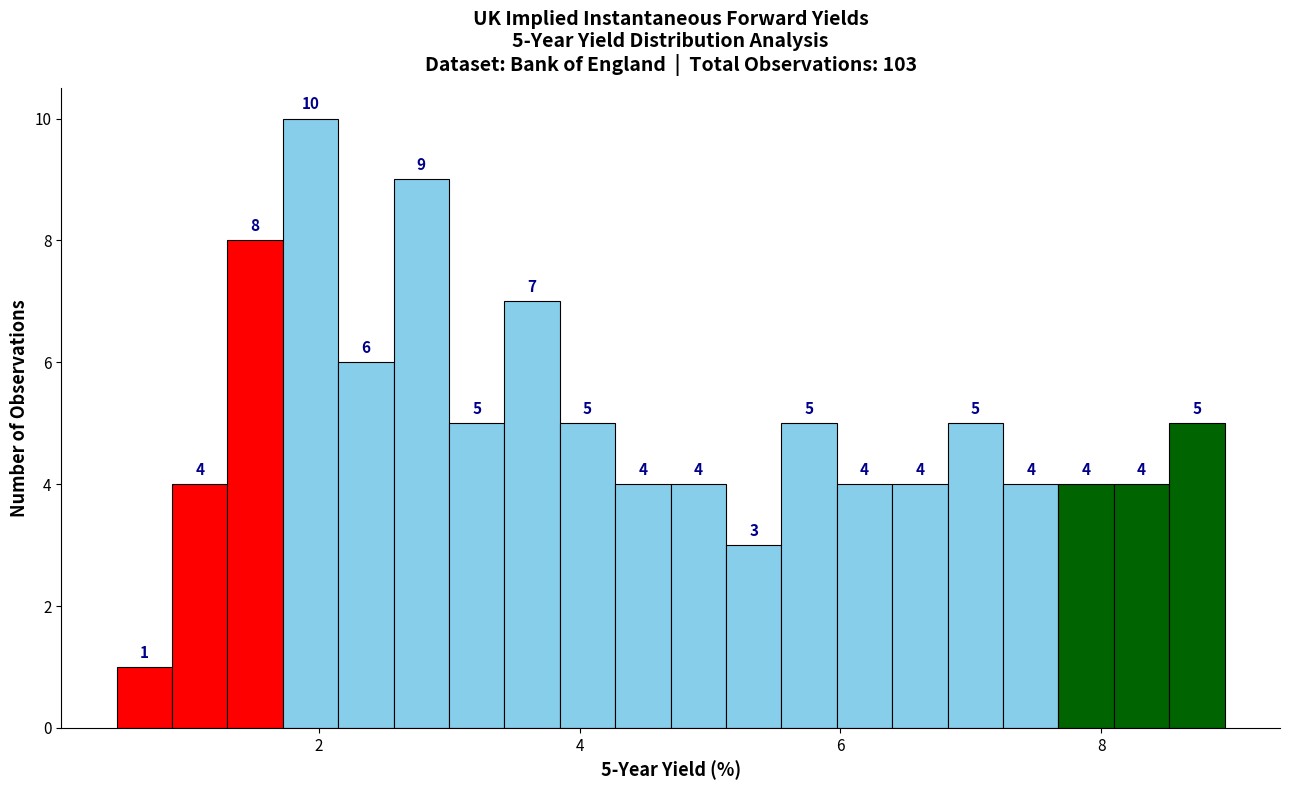

Around what value on the x-axis is the tallest bar? Give the approximate position of its centre, as read against the axis.

2.0